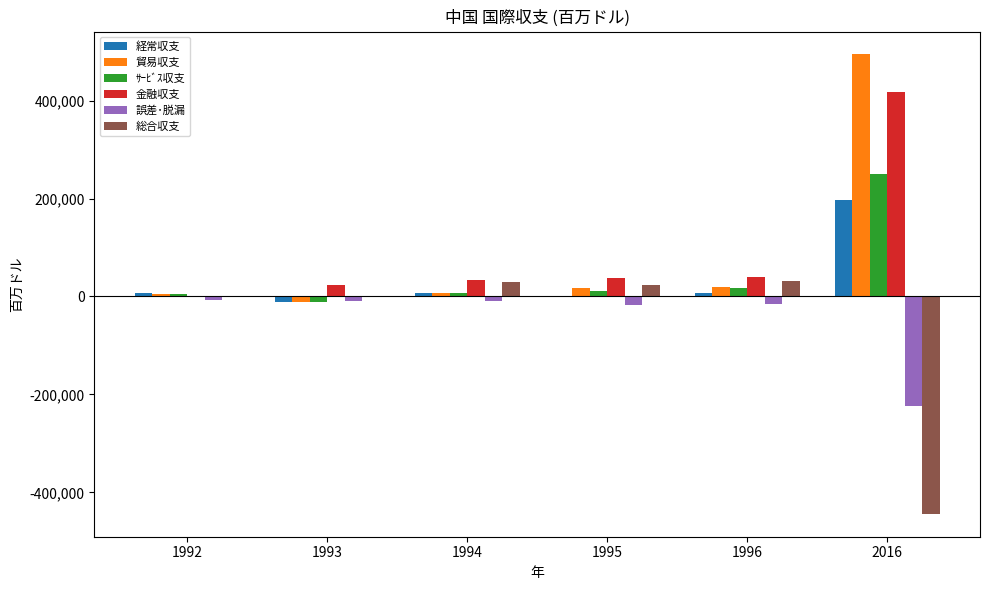

What are all the series names shown in the legend?

経常収支, 貿易収支, ｻｰﾋﾞｽ収支, 金融収支, 誤差･脱漏, 総合収支